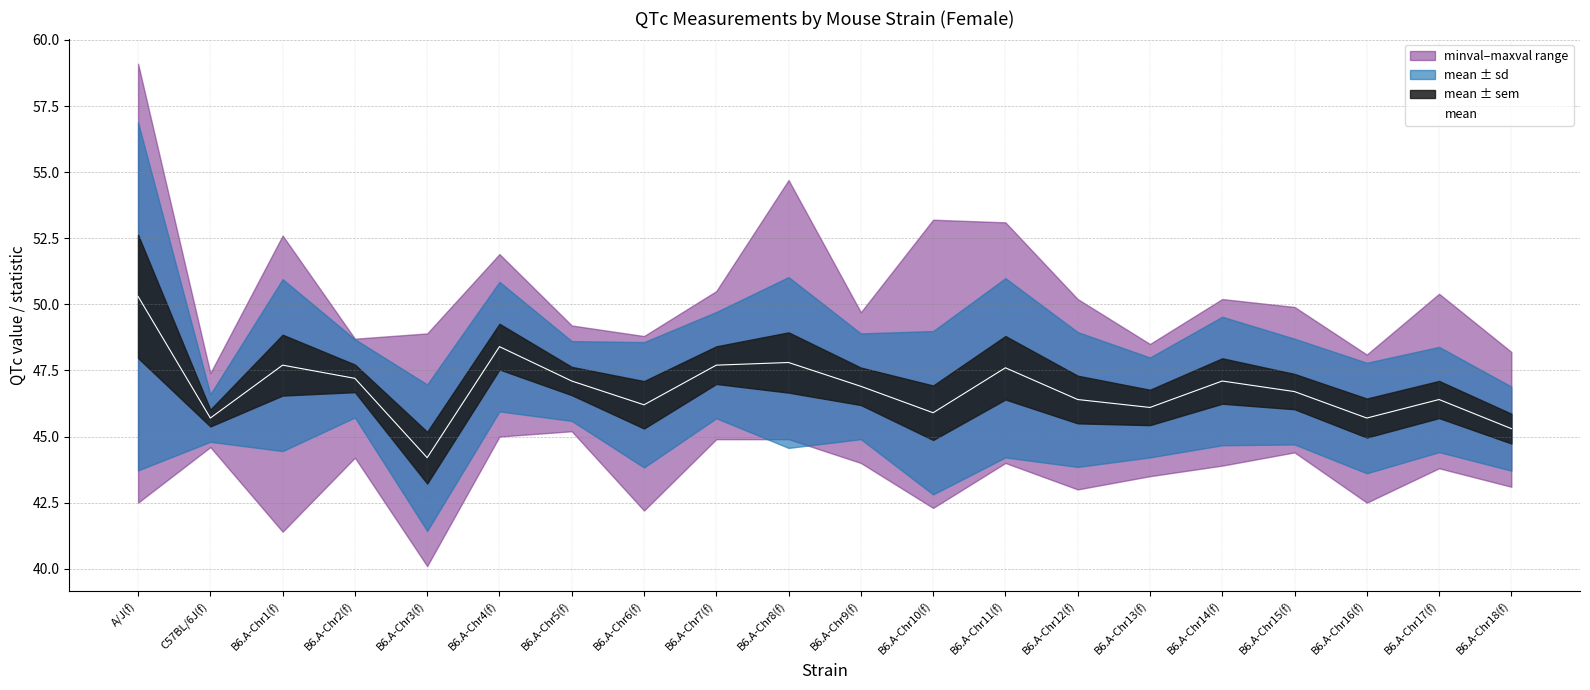

What is the maximum value for mean?

50.3